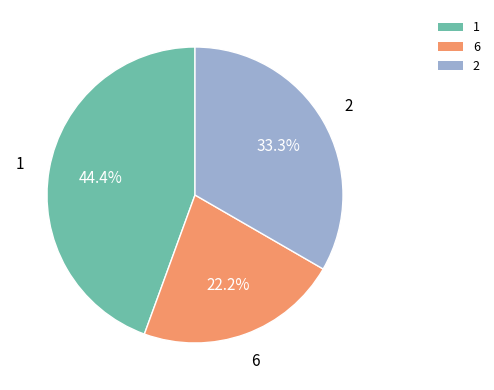

Approximately how many times larger is the value at 2 compared to 1?

0.8